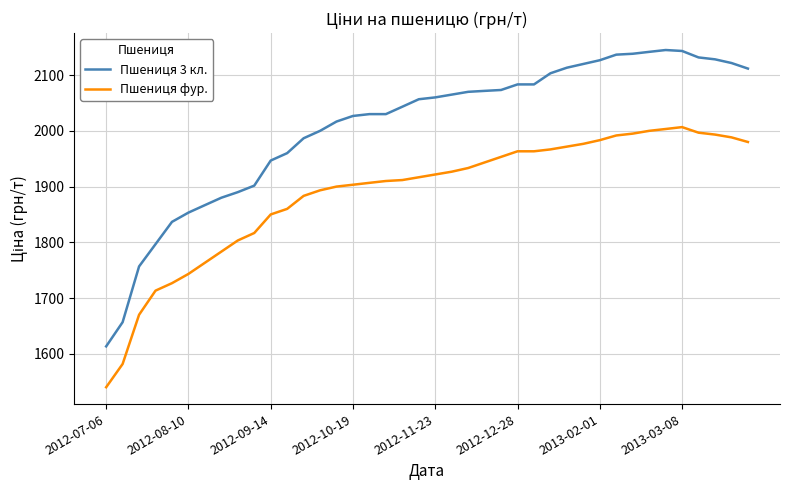

Which series has the largest total across all categories?

Пшениця 3 кл.